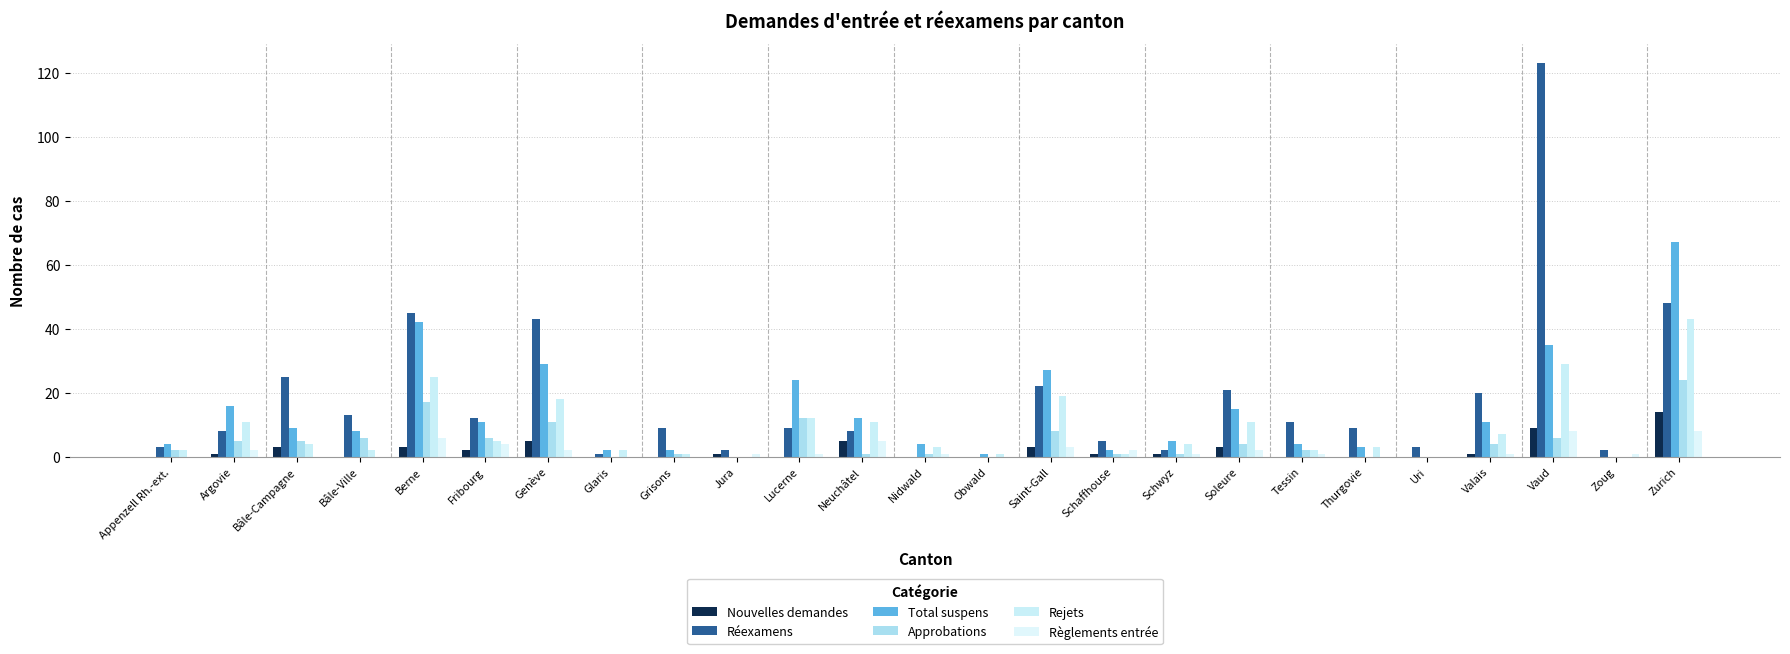

Which series has the largest range (max minus min)?

Réexamens